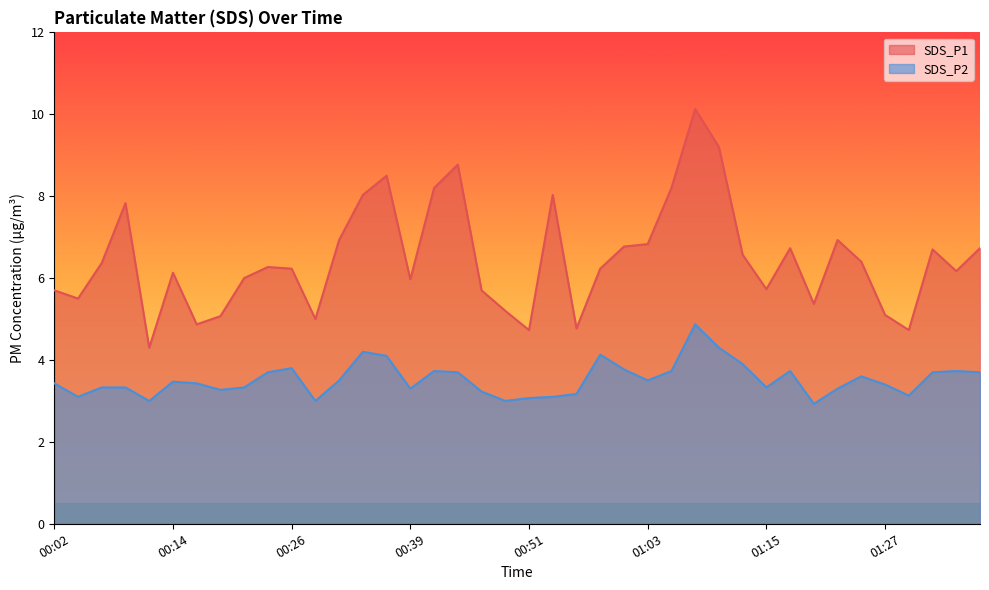

Reading left to right, what are all the values shown in this chart?

SDS_P1: 5.7	5.5	6.4	7.8	4.3	6.1	4.9	5.1	6.0	6.3	6.2	5.0	6.9	8.0	8.5	6.0	8.2	8.8	5.7	5.2	4.7	8.0	4.8	6.2	6.8	6.8	8.2	10.1	9.2	6.6	5.7	6.7	5.4	6.9	6.4	5.1	4.7	6.7	6.2	6.7
SDS_P2: 3.4	3.1	3.3	3.3	3.0	3.5	3.4	3.3	3.3	3.7	3.8	3.0	3.5	4.2	4.1	3.3	3.7	3.7	3.2	3.0	3.1	3.1	3.2	4.1	3.8	3.5	3.7	4.9	4.3	3.9	3.3	3.7	2.9	3.3	3.6	3.4	3.1	3.7	3.7	3.7